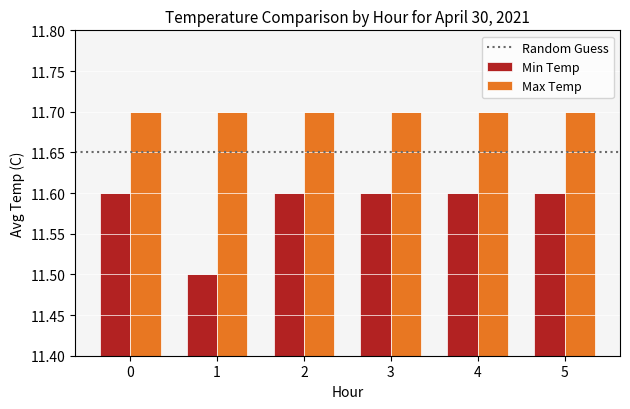

Reading left to right, transcribe all the data shown in this chart.

Min Temp: 11.6	11.5	11.6	11.6	11.6	11.6
Max Temp: 11.7	11.7	11.7	11.7	11.7	11.7